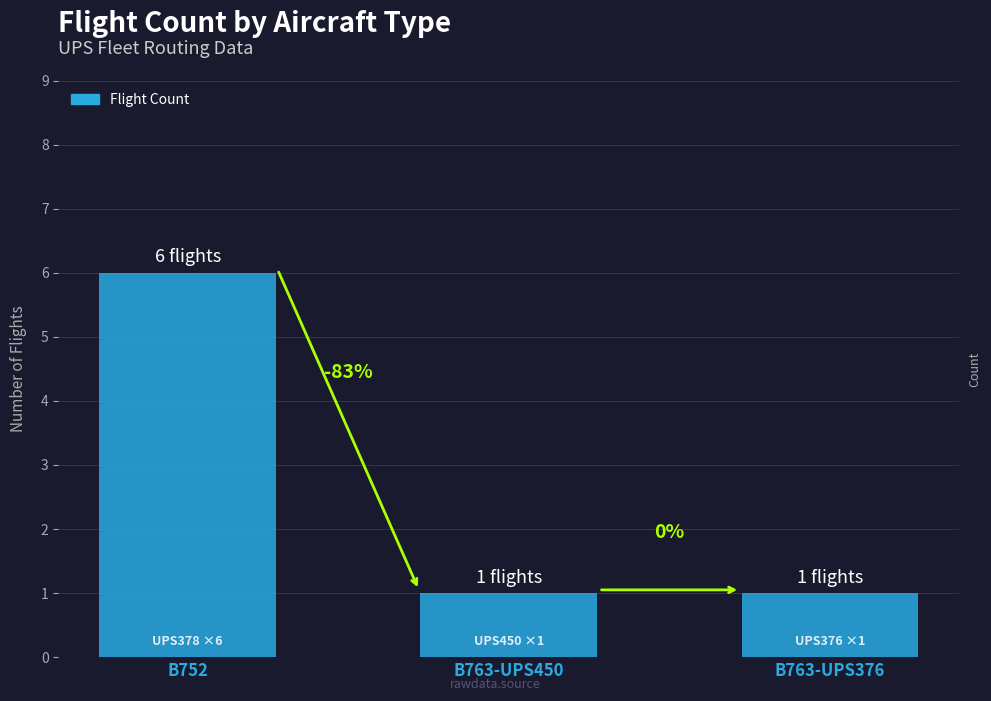

What is the average value?

3